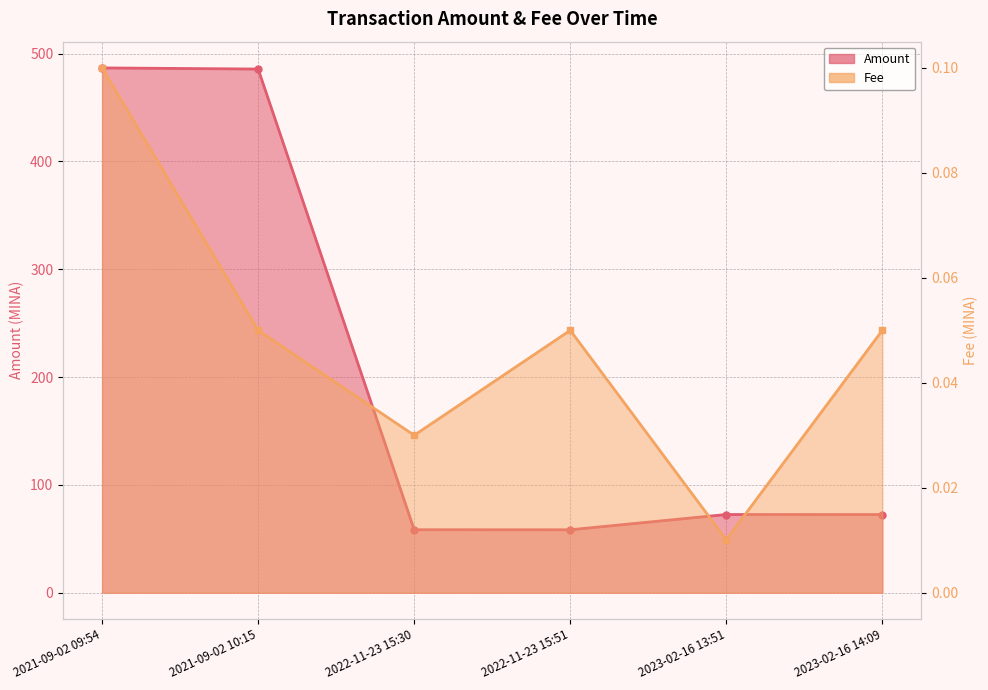

Where is the first local maximum for Amount?

2023-02-16 13:51